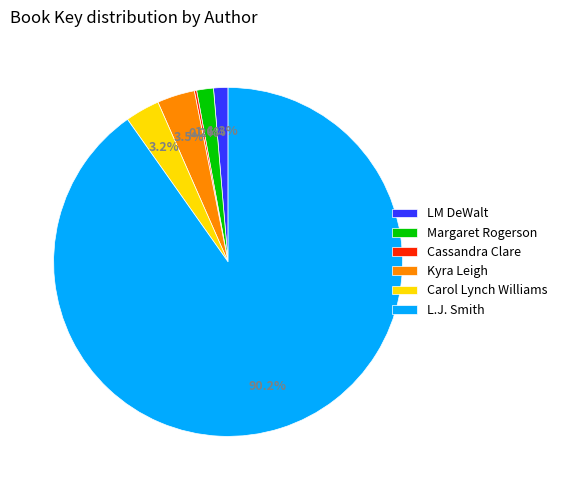

To the nearest percent, what is the difference between the largest and smallest slice percentages?

90%